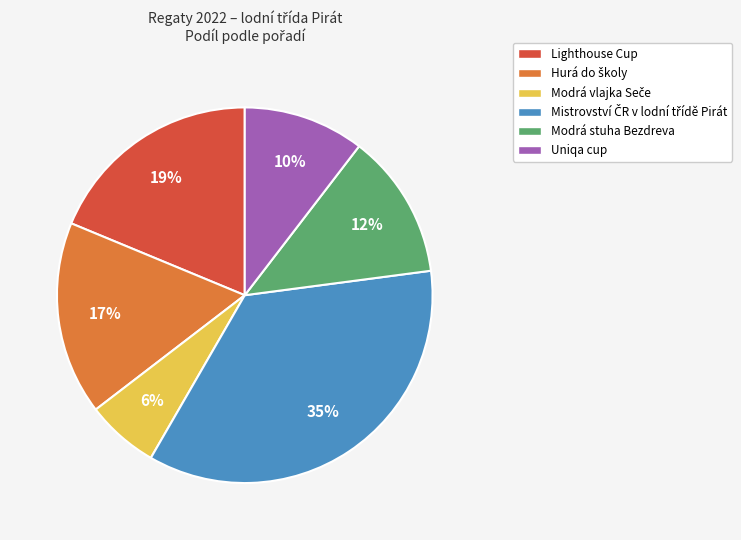

How many slices are in this pie chart?

6